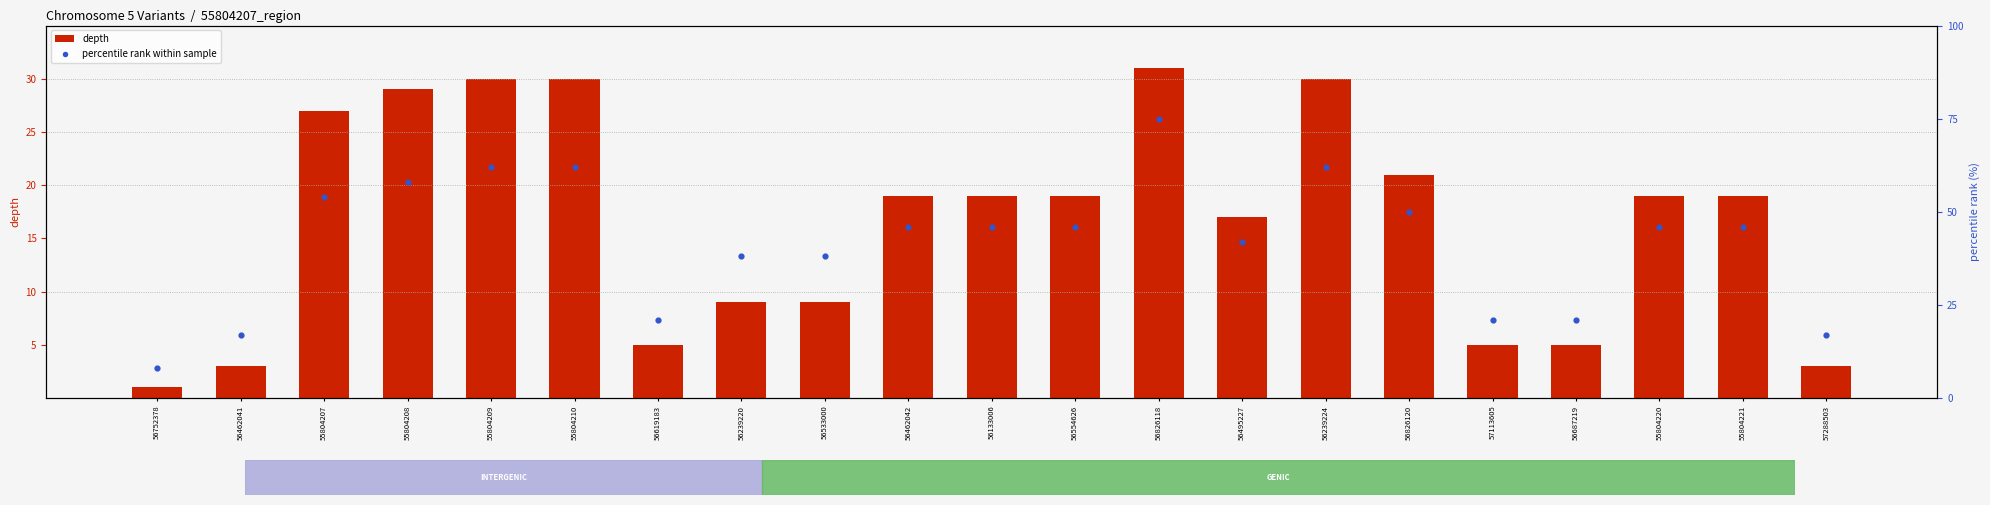

At how many categories does at least one series exceed 74?

1